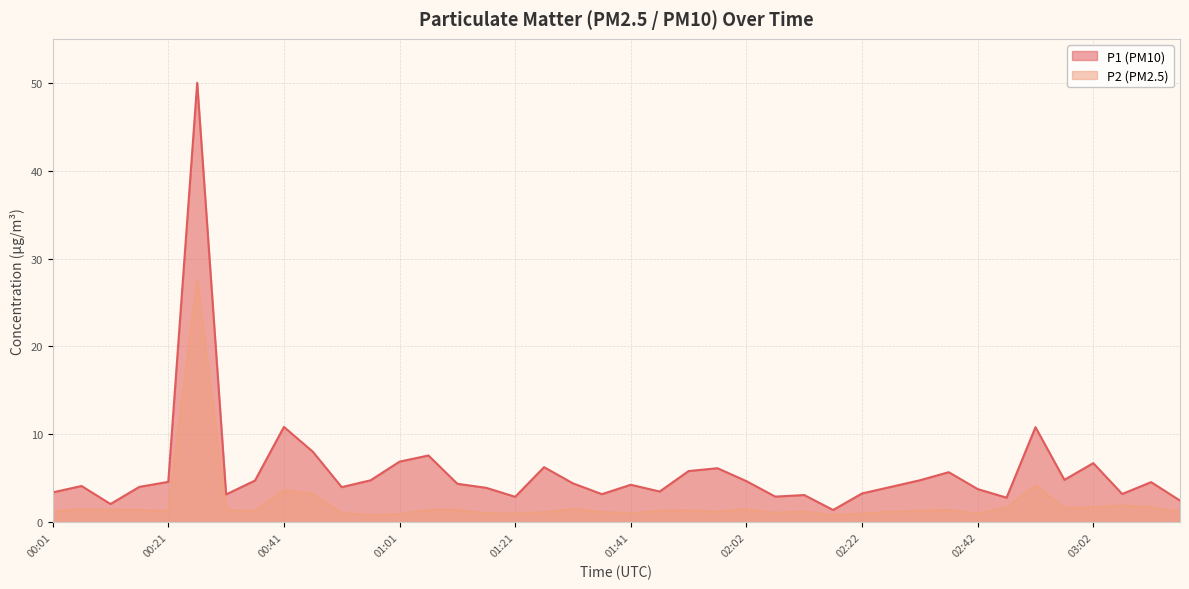

How many interior local valleys does the P1 series have?

11